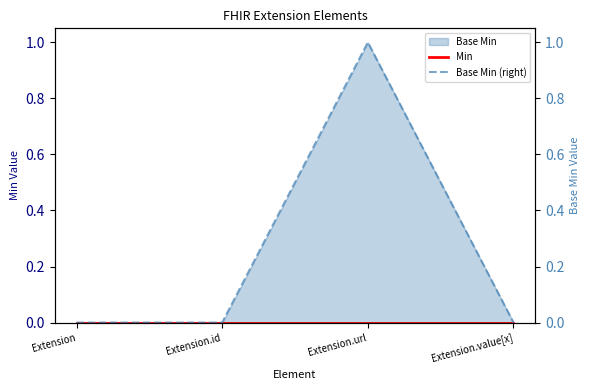

Reading right to left, extract all data points from this chart.

Min: 0	0	0	0
Base Min (right): 0	1	0	0